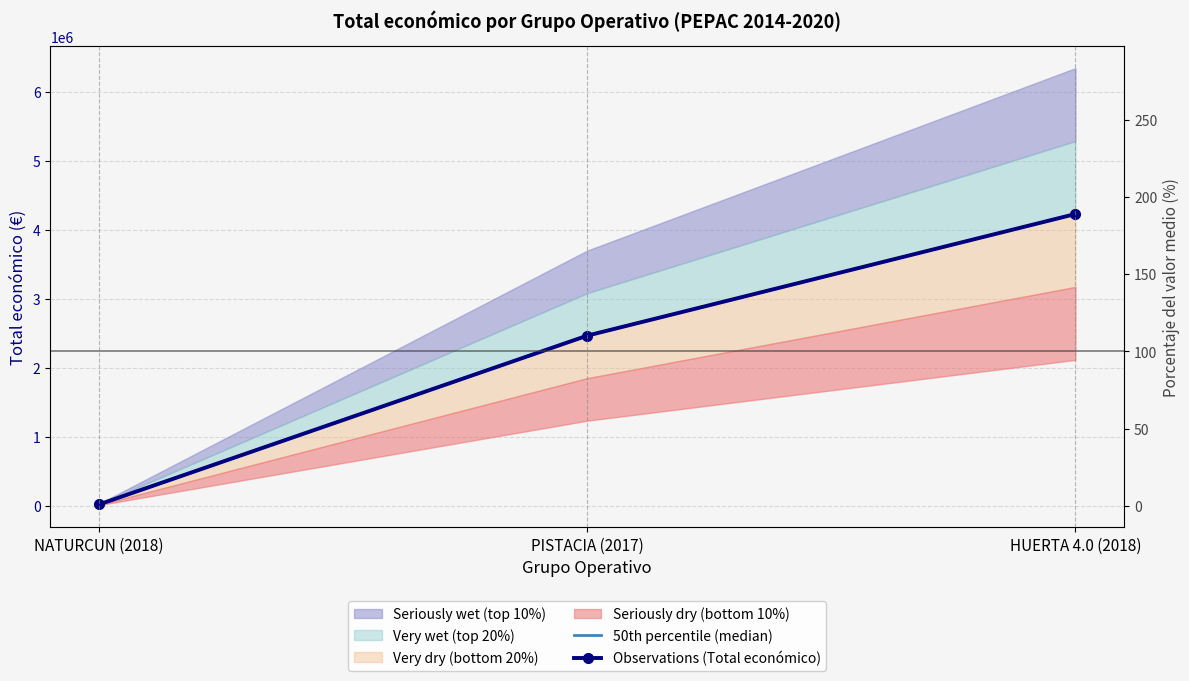

The value of Observations (Total económico) at HUERTA 4.0 (2018) is 4226219. True or false?

True